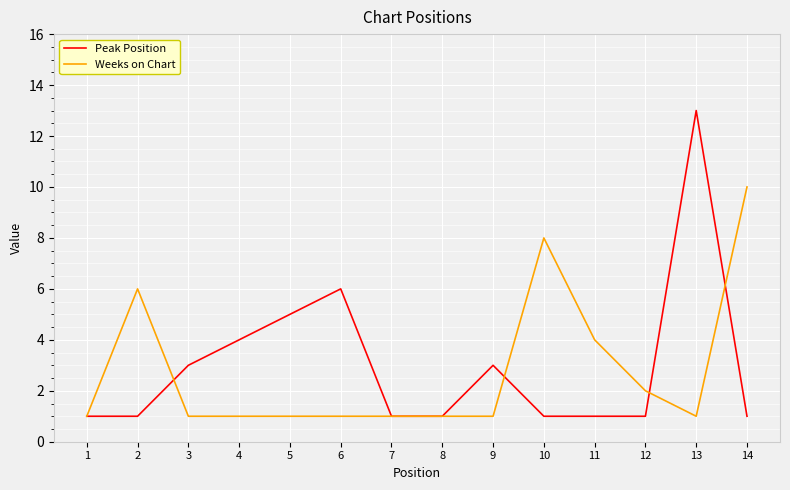

What is the maximum value for Weeks on Chart?

10